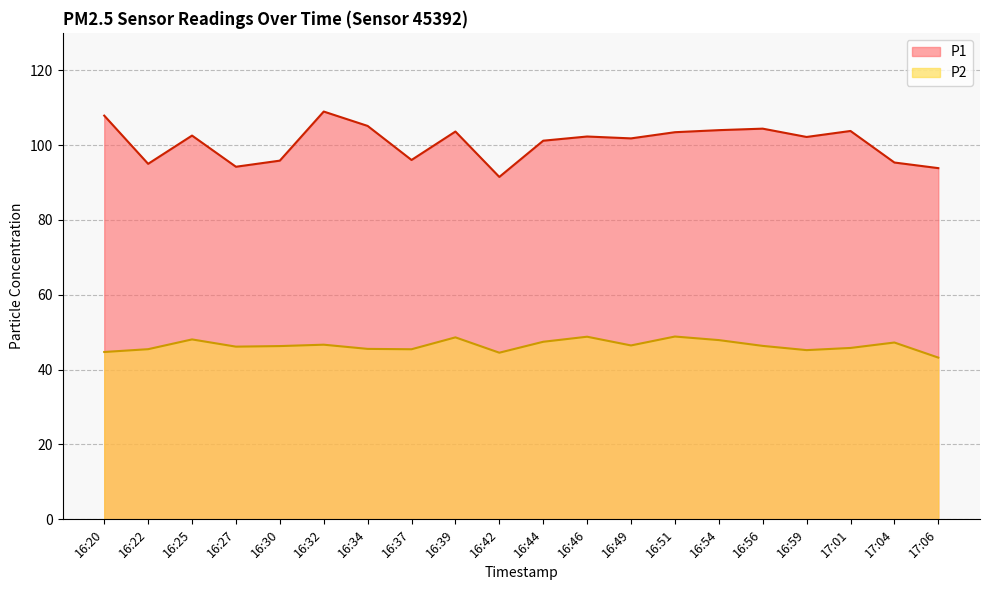

Which category has the lowest value across all series?

17:06